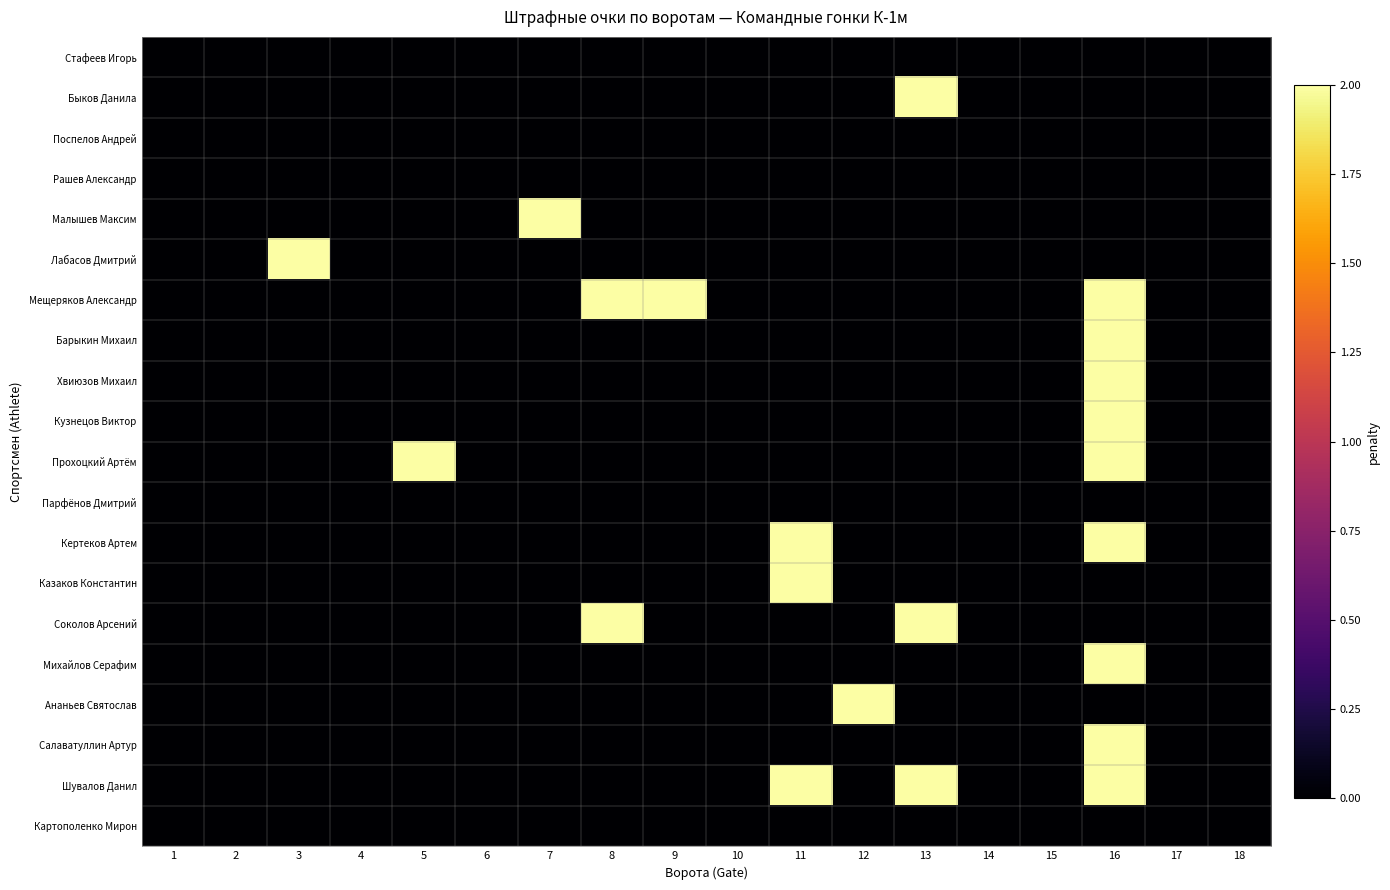

Reading right to left, what are all the values shown in this chart?

Стафеев Игорь: 18=0	17=0	16=0	15=0	14=0	13=0	12=0	11=0	10=0	9=0	8=0	7=0	6=0	5=0	4=0	3=0	2=0	1=0
Быков Данила: 18=0	17=0	16=0	15=0	14=0	13=2	12=0	11=0	10=0	9=0	8=0	7=0	6=0	5=0	4=0	3=0	2=0	1=0
Поспелов Андрей: 18=0	17=0	16=0	15=0	14=0	13=0	12=0	11=0	10=0	9=0	8=0	7=0	6=0	5=0	4=0	3=0	2=0	1=0
Рашев Александр: 18=0	17=0	16=0	15=0	14=0	13=0	12=0	11=0	10=0	9=0	8=0	7=0	6=0	5=0	4=0	3=0	2=0	1=0
Малышев Максим: 18=0	17=0	16=0	15=0	14=0	13=0	12=0	11=0	10=0	9=0	8=0	7=2	6=0	5=0	4=0	3=0	2=0	1=0
Лабасов Дмитрий: 18=0	17=0	16=0	15=0	14=0	13=0	12=0	11=0	10=0	9=0	8=0	7=0	6=0	5=0	4=0	3=2	2=0	1=0
Мещеряков Александр: 18=0	17=0	16=2	15=0	14=0	13=0	12=0	11=0	10=0	9=2	8=2	7=0	6=0	5=0	4=0	3=0	2=0	1=0
Барыкин Михаил: 18=0	17=0	16=2	15=0	14=0	13=0	12=0	11=0	10=0	9=0	8=0	7=0	6=0	5=0	4=0	3=0	2=0	1=0
Хвиюзов Михаил: 18=0	17=0	16=2	15=0	14=0	13=0	12=0	11=0	10=0	9=0	8=0	7=0	6=0	5=0	4=0	3=0	2=0	1=0
Кузнецов Виктор: 18=0	17=0	16=2	15=0	14=0	13=0	12=0	11=0	10=0	9=0	8=0	7=0	6=0	5=0	4=0	3=0	2=0	1=0
Прохоцкий Артём: 18=0	17=0	16=2	15=0	14=0	13=0	12=0	11=0	10=0	9=0	8=0	7=0	6=0	5=2	4=0	3=0	2=0	1=0
Парфёнов Дмитрий: 18=0	17=0	16=0	15=0	14=0	13=0	12=0	11=0	10=0	9=0	8=0	7=0	6=0	5=0	4=0	3=0	2=0	1=0
Кертеков Артем: 18=0	17=0	16=2	15=0	14=0	13=0	12=0	11=2	10=0	9=0	8=0	7=0	6=0	5=0	4=0	3=0	2=0	1=0
Казаков Константин: 18=0	17=0	16=0	15=0	14=0	13=0	12=0	11=2	10=0	9=0	8=0	7=0	6=0	5=0	4=0	3=0	2=0	1=0
Соколов Арсений: 18=0	17=0	16=0	15=0	14=0	13=2	12=0	11=0	10=0	9=0	8=2	7=0	6=0	5=0	4=0	3=0	2=0	1=0
Михайлов Серафим: 18=0	17=0	16=2	15=0	14=0	13=0	12=0	11=0	10=0	9=0	8=0	7=0	6=0	5=0	4=0	3=0	2=0	1=0
Ананьев Святослав: 18=0	17=0	16=0	15=0	14=0	13=0	12=2	11=0	10=0	9=0	8=0	7=0	6=0	5=0	4=0	3=0	2=0	1=0
Салаватуллин Артур: 18=0	17=0	16=2	15=0	14=0	13=0	12=0	11=0	10=0	9=0	8=0	7=0	6=0	5=0	4=0	3=0	2=0	1=0
Шувалов Данил: 18=0	17=0	16=2	15=0	14=0	13=2	12=0	11=2	10=0	9=0	8=0	7=0	6=0	5=0	4=0	3=0	2=0	1=0
Картополенко Мирон: 18=0	17=0	16=0	15=0	14=0	13=0	12=0	11=0	10=0	9=0	8=0	7=0	6=0	5=0	4=0	3=0	2=0	1=0